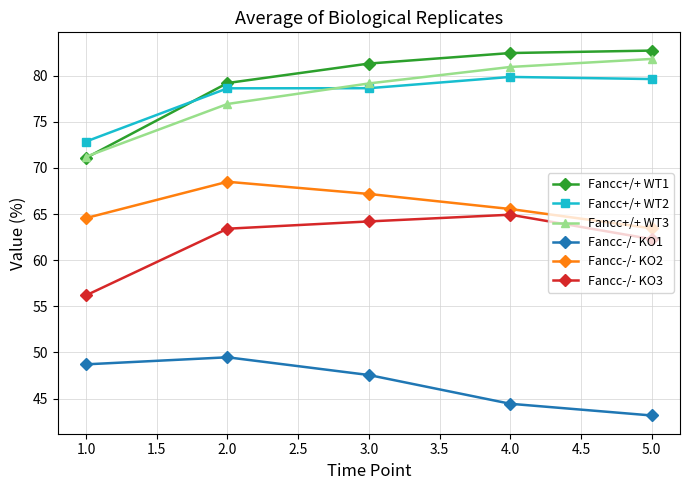

What is the average value of the Fancc-/- KO1 series?

46.7